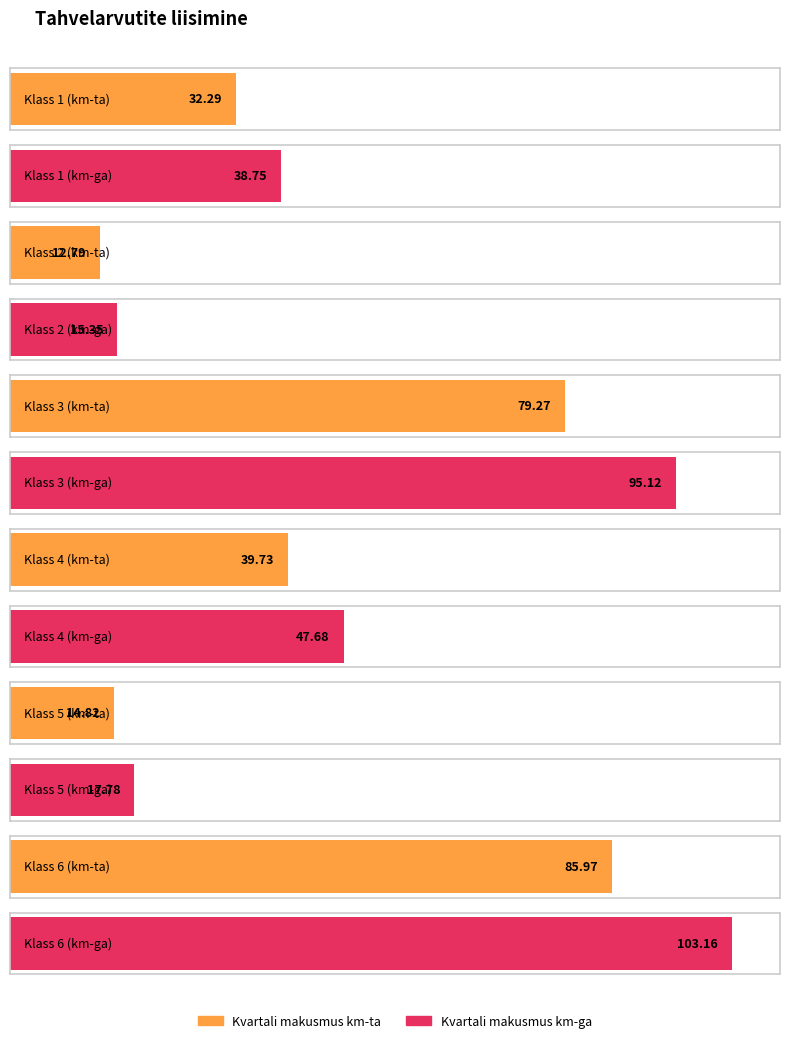

Is it true that Kvartali makusmus km-ta equals 32.3 at Klass 1?

True